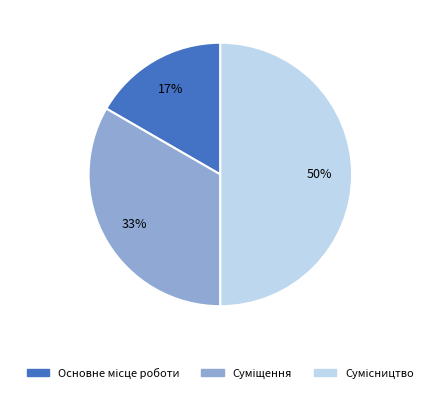

To the nearest percent, what is the average slice percentage?

33%